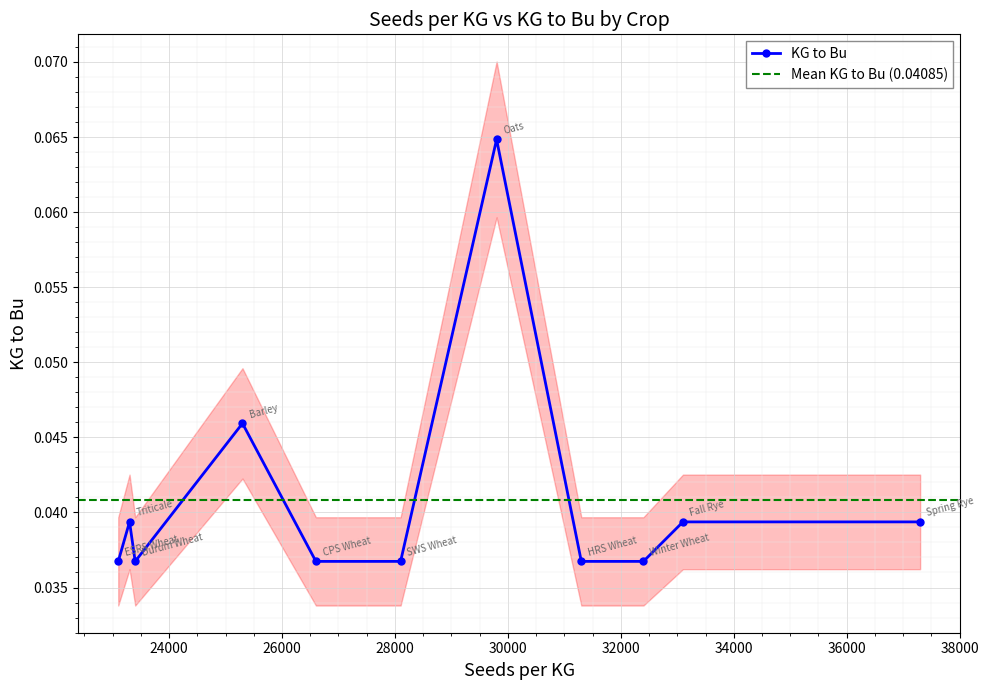

Reading right to left, list all the values displayed in this chart.

26600=0.0	32400=0.0	23300=0.0	37300=0.0	28100=0.0	23100=0.0	33100=0.0	29800=0.1	25300=0.0	23400=0.0	31300=0.0